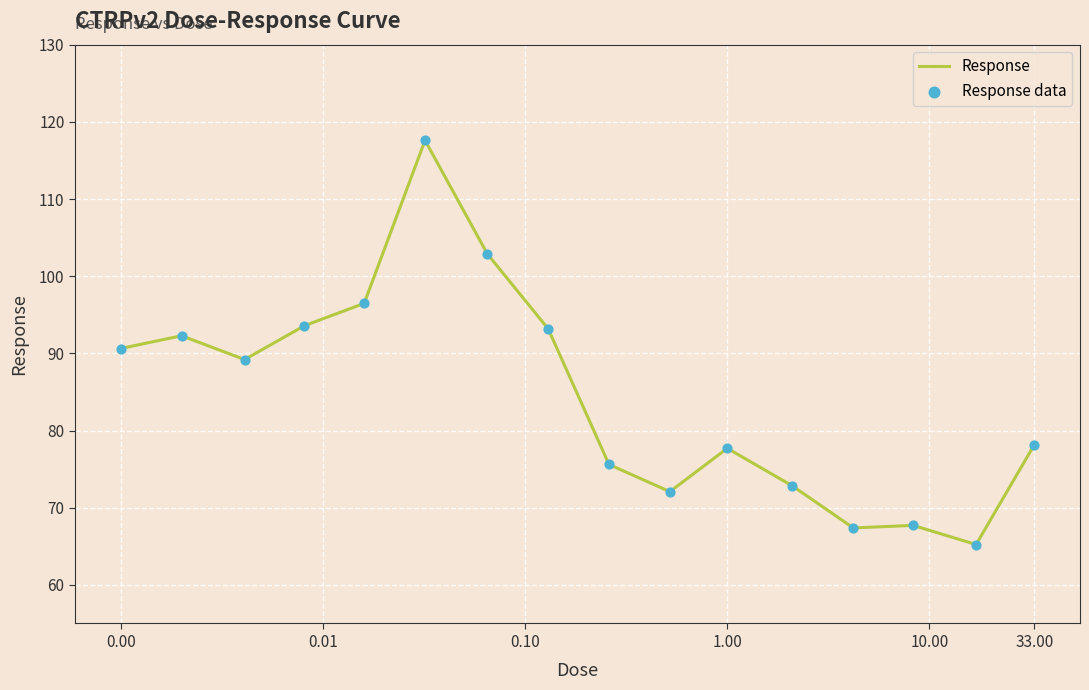

What is the minimum value shown in the chart?

65.2